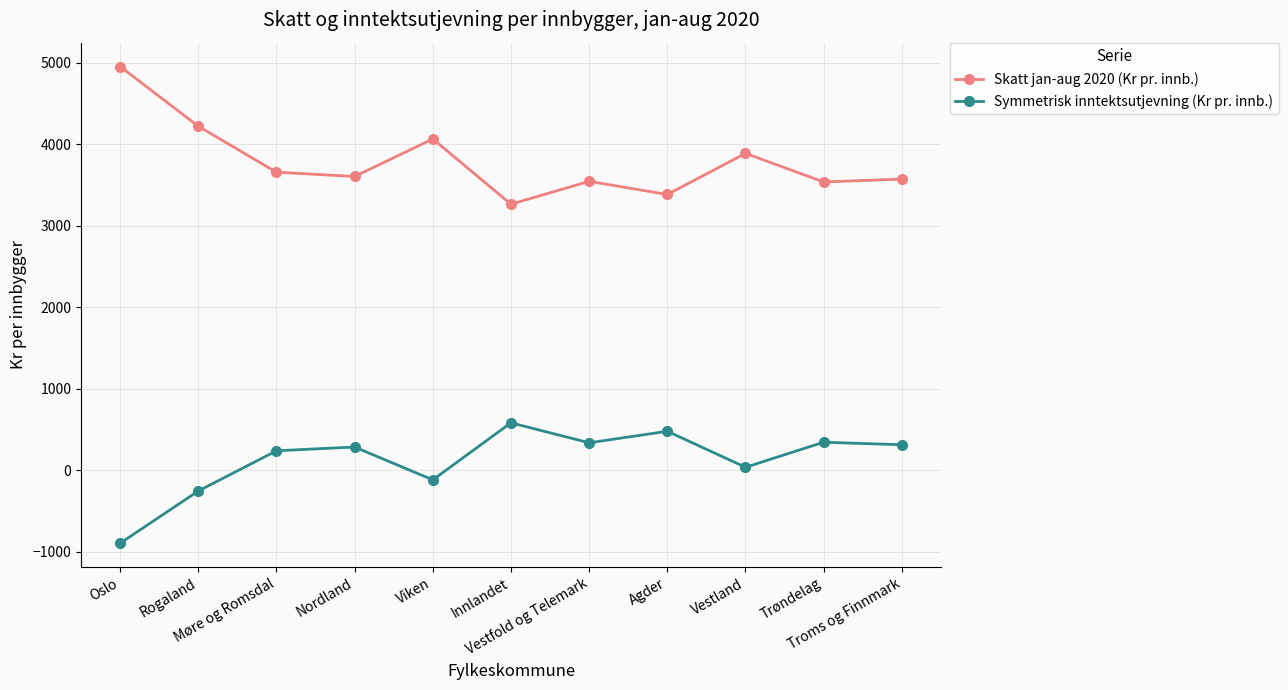

How many interior local peaks does the Skatt jan-aug 2020 (Kr pr. innb.) series have?

3